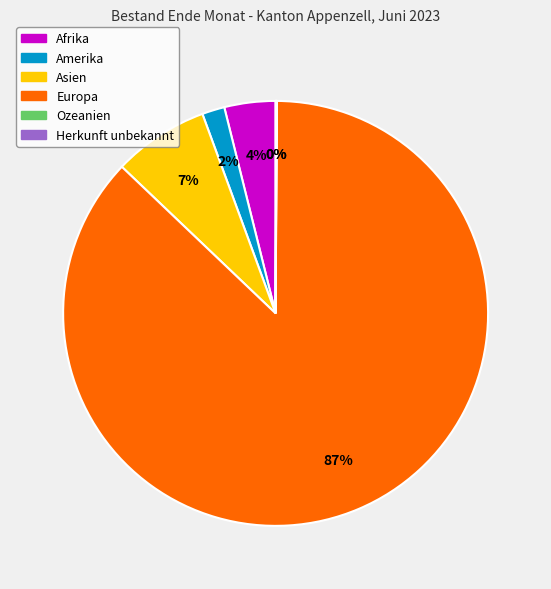

What percentage is the Europa slice, to the nearest percent?

87%